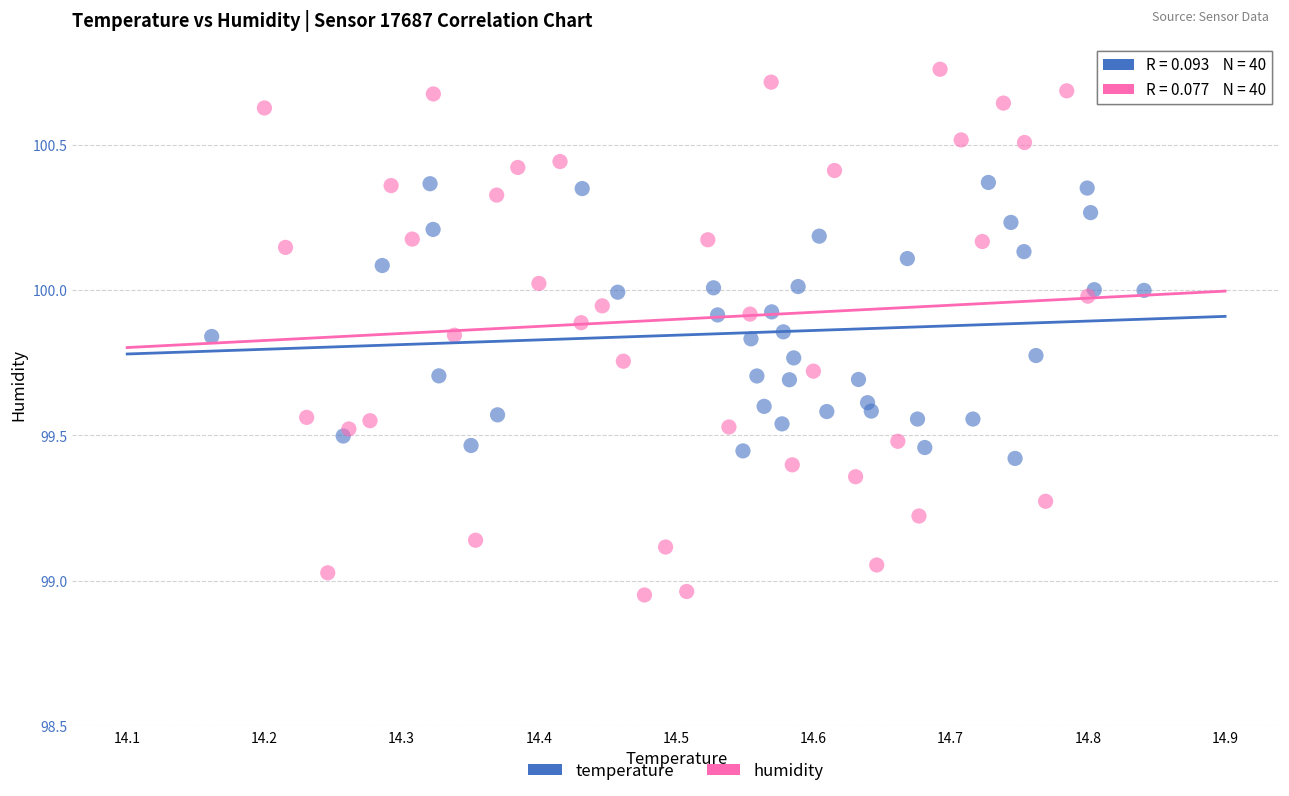

Which series contains the lowest Y value?

humidity